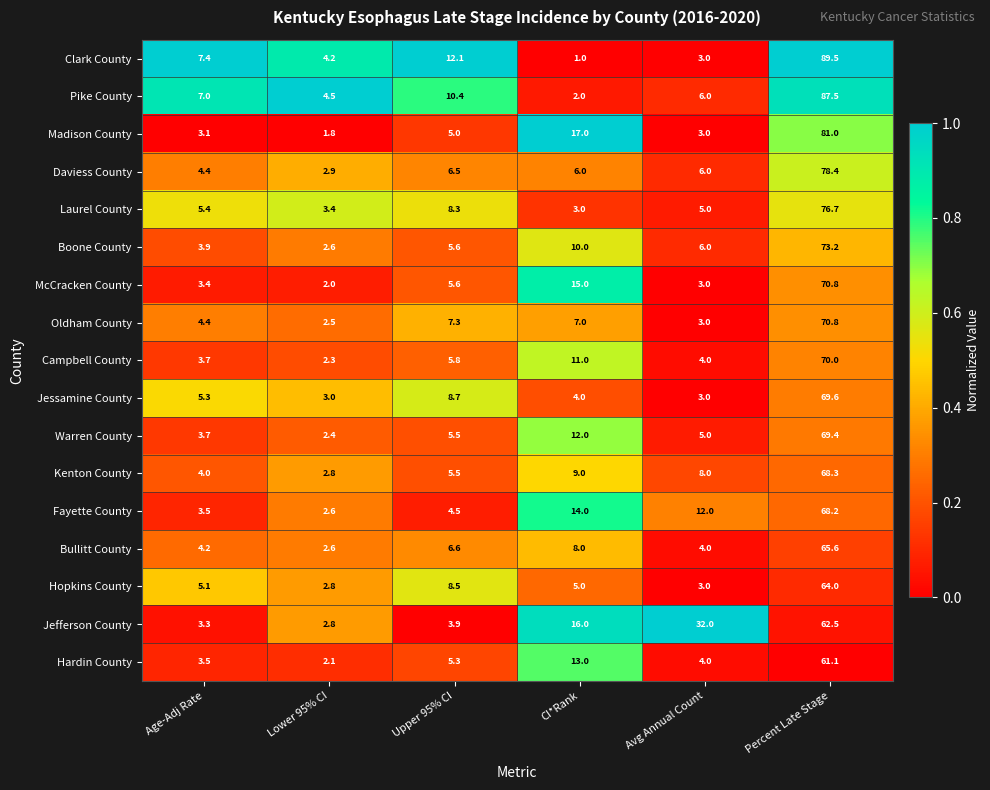

What is the greatest value displayed?

89.5